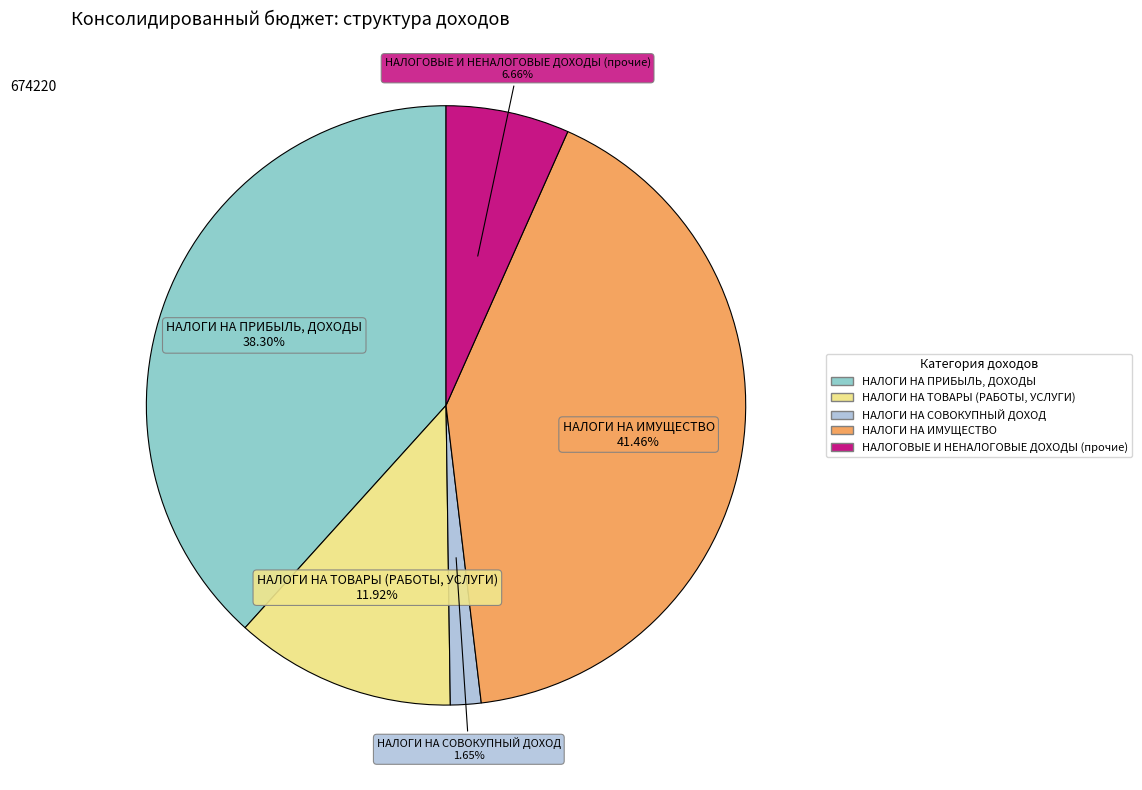

Is it true that НАЛОГИ НА ТОВАРЫ (РАБОТЫ, УСЛУГИ) is 12% of the pie?

True